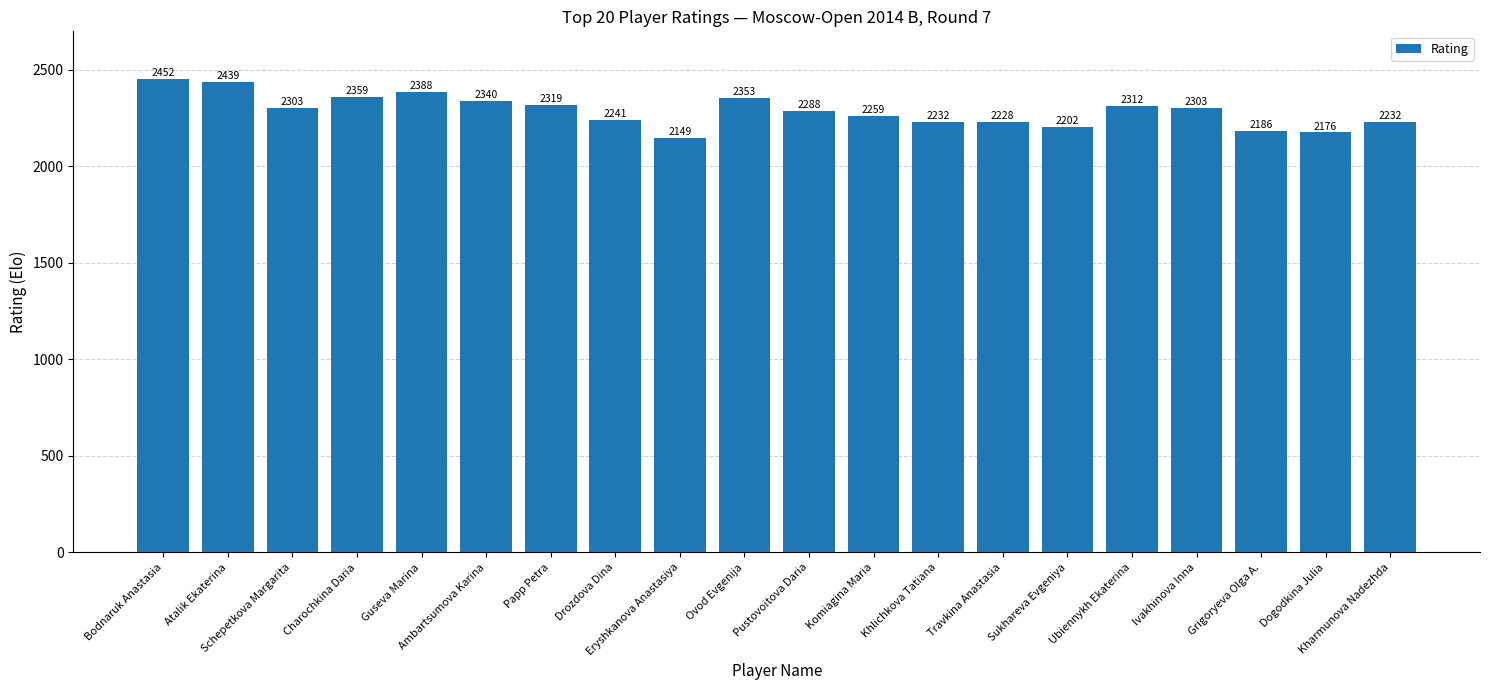

Between Atalik Ekaterina and Komiagina Maria, which is larger?

Atalik Ekaterina